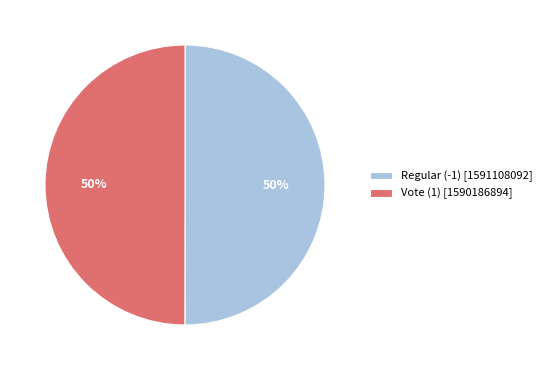

Approximately how many times larger is the value at Vote (1) [1590186894] compared to Regular (-1) [1591108092]?

1.0